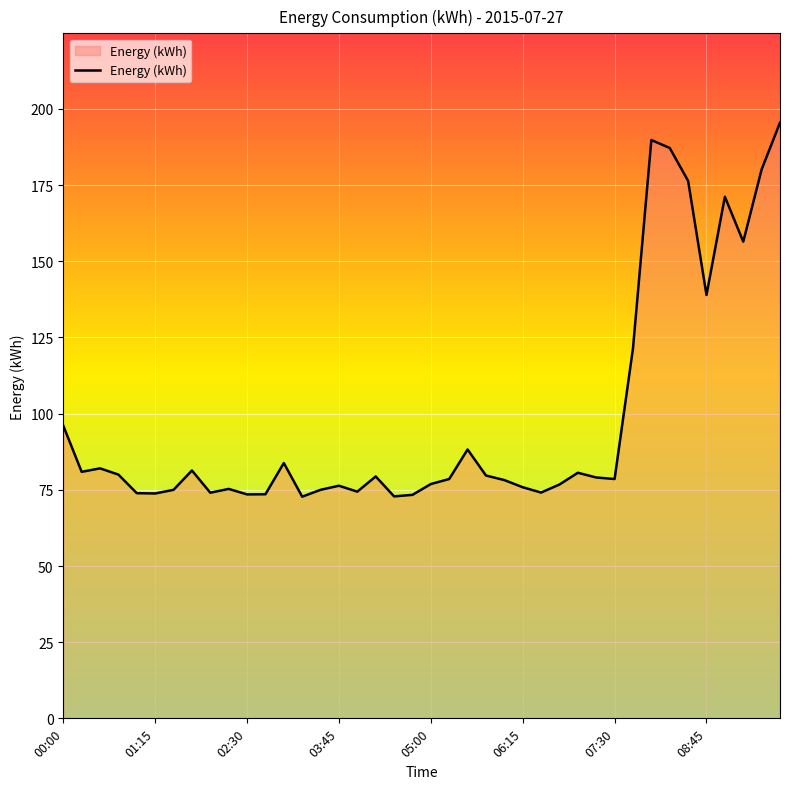

How many lines are shown in the chart?

1